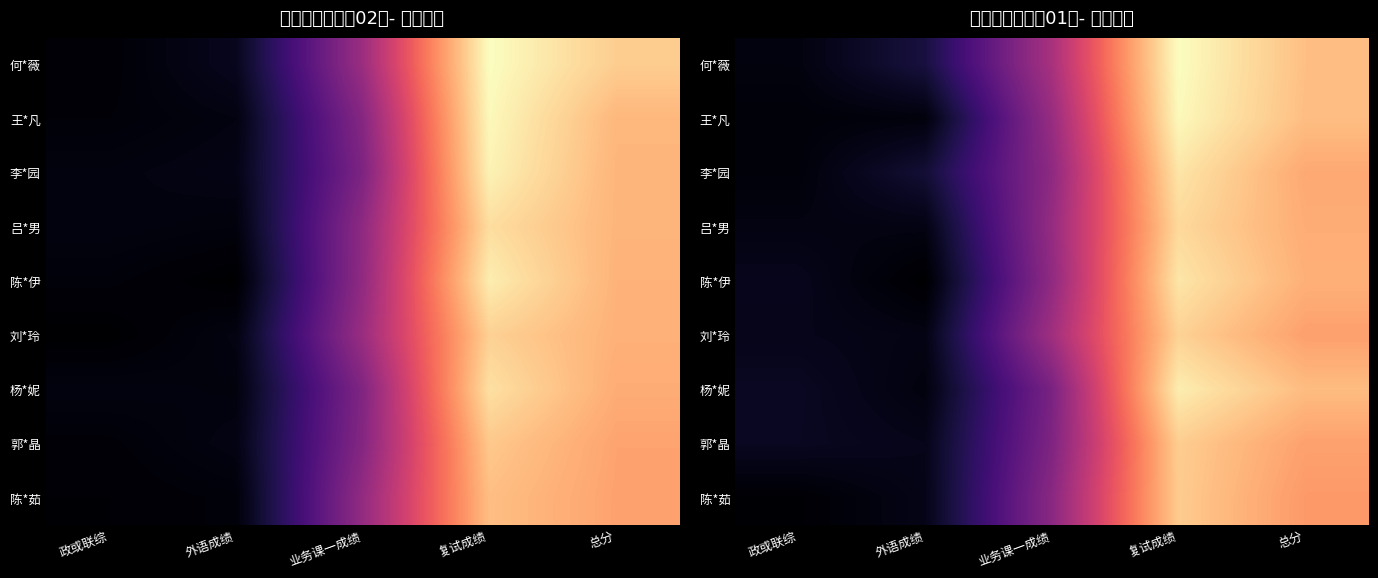

What is the maximum value shown in the chart?

453.0